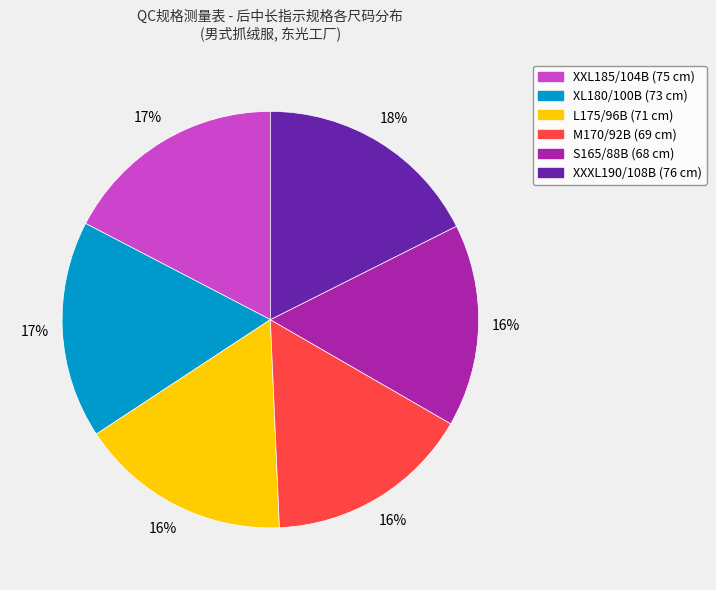

To the nearest percent, what is the difference between the largest and smallest slice percentages?

2%